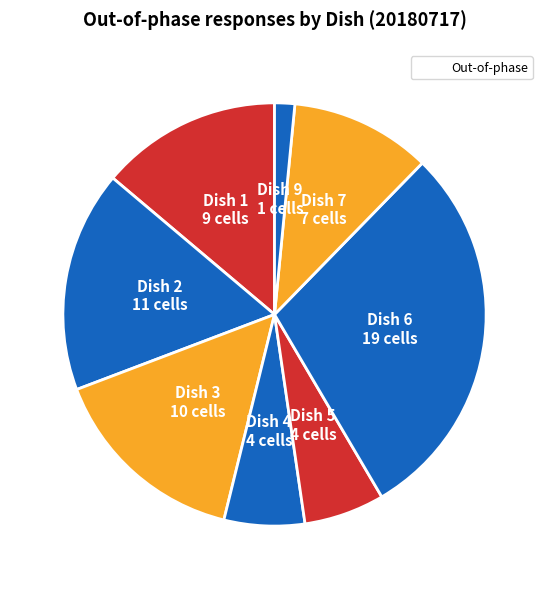

To the nearest percent, what is the average slice percentage?

10%